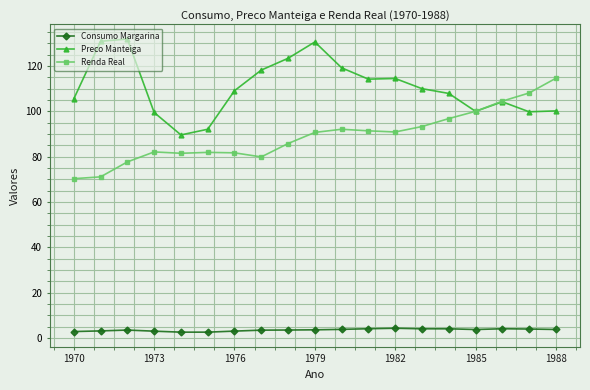

What is the value of the Renda Real point at the 1st from the left?

70.3